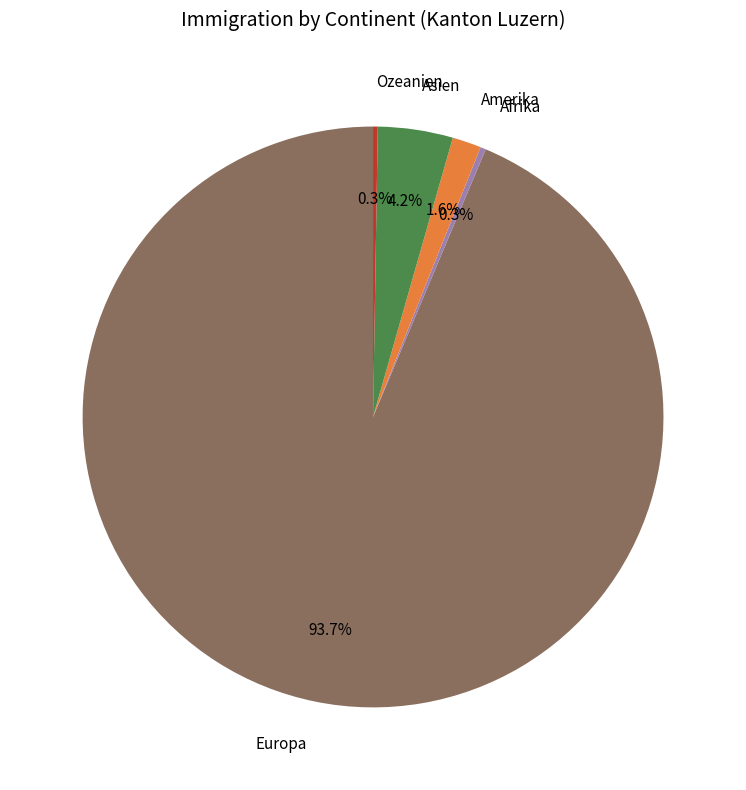

Does Europa represent more than half of the total?

Yes